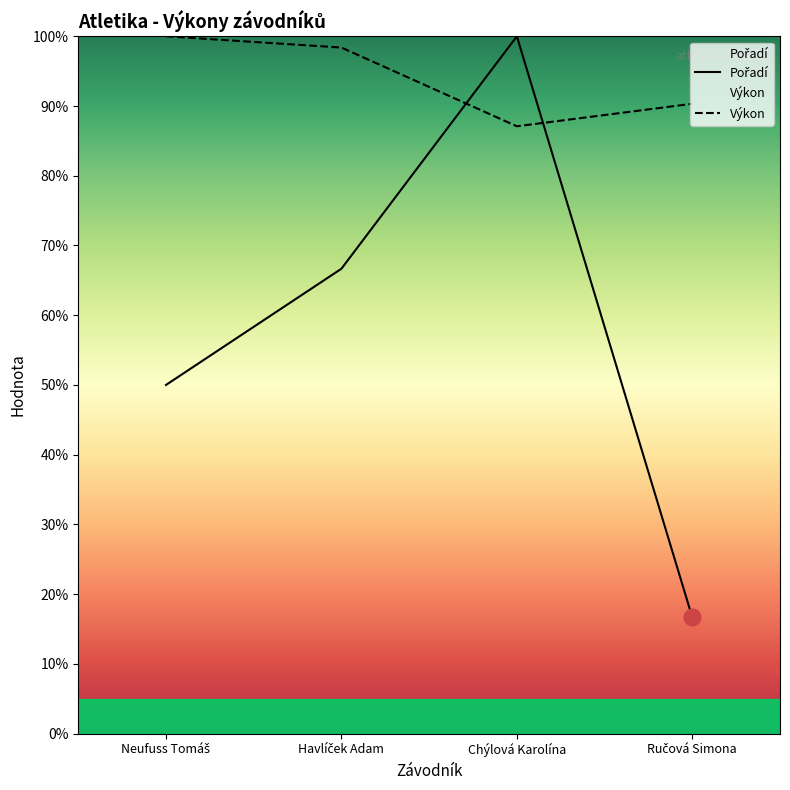

Reading left to right, extract all data points from this chart.

Pořadí: 50.0	66.7	100.0	16.7
Výkon: 100.0	98.4	87.1	90.3